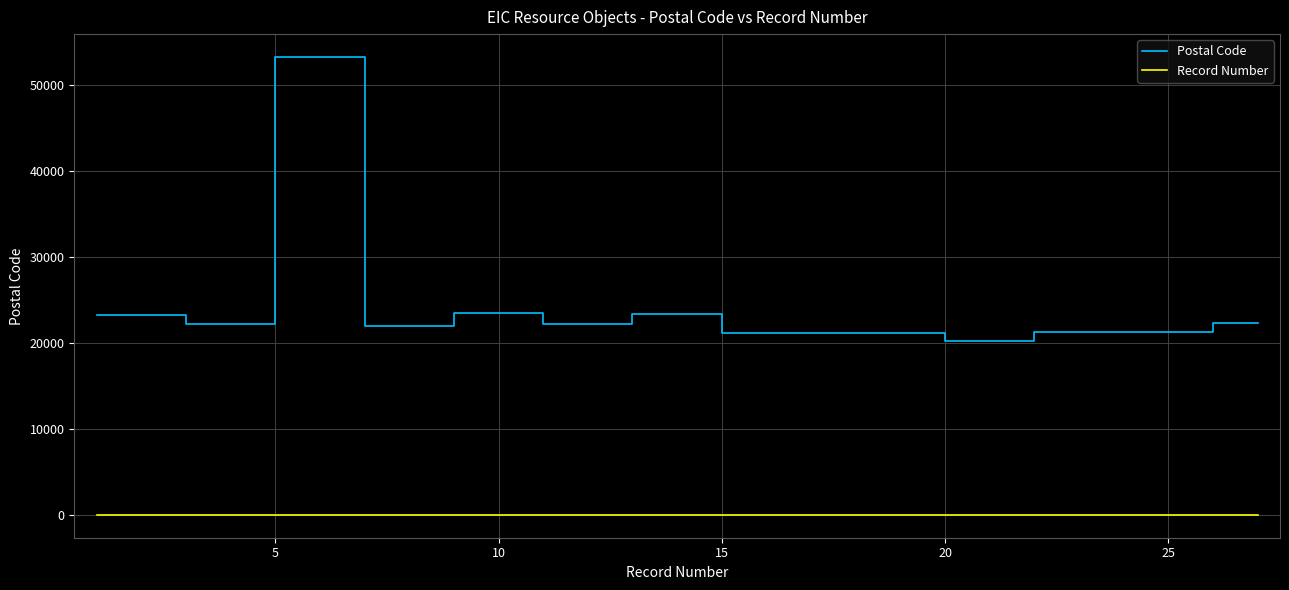

What is the sum of all Postal Code values?

655684